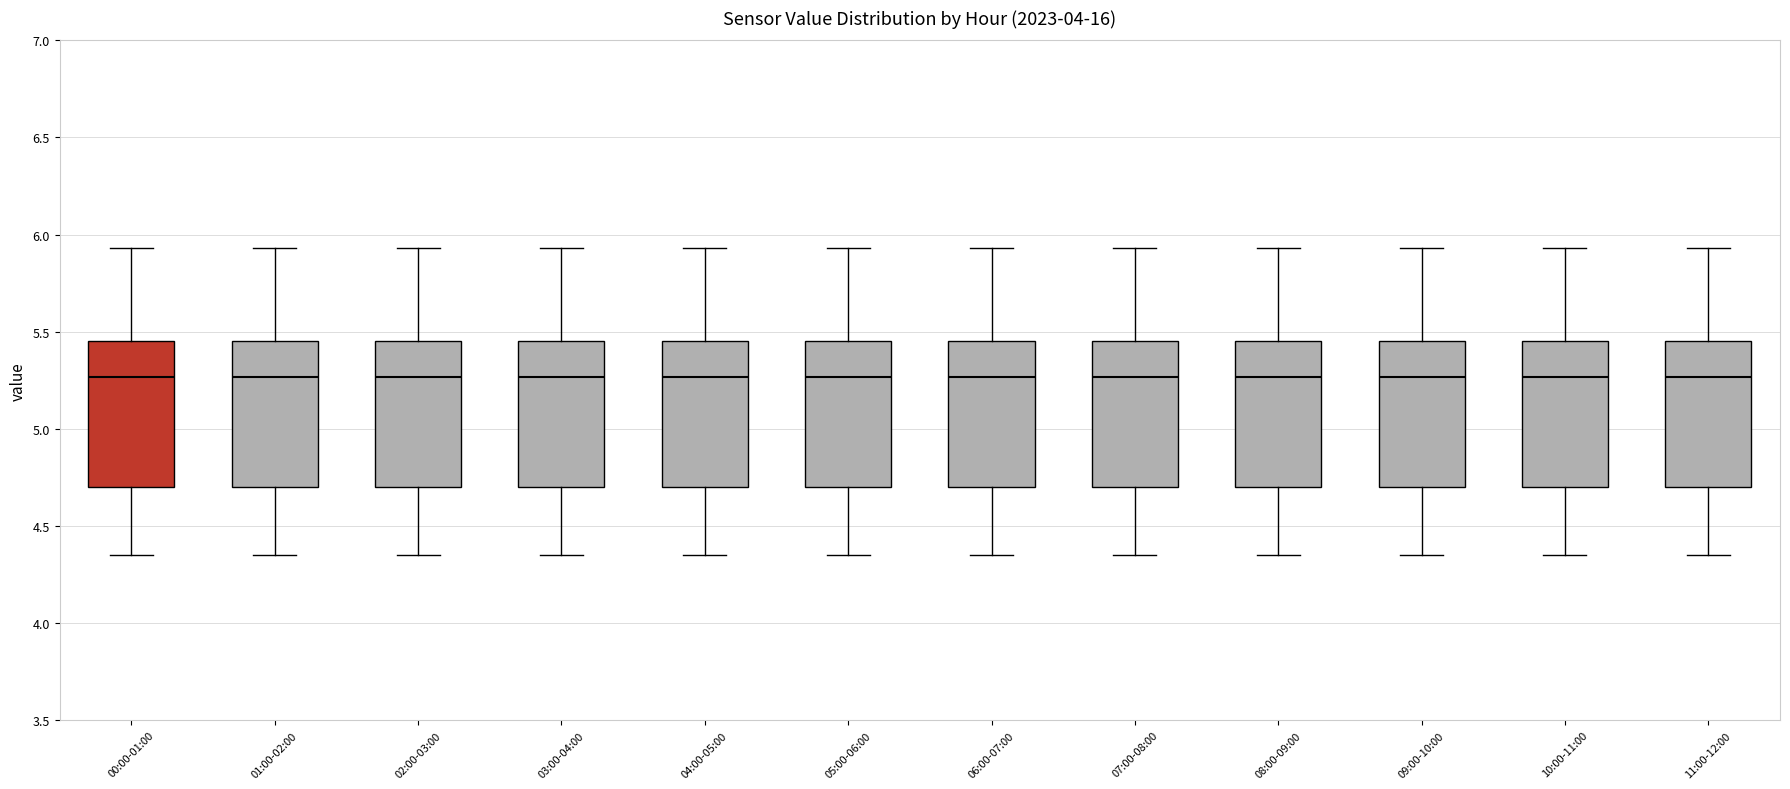

Where does the lower whisker of the box for 09:00-10:00 end on the y-axis? The values are not printed on the chart, so give them approximately, as read against the axis.

4.35